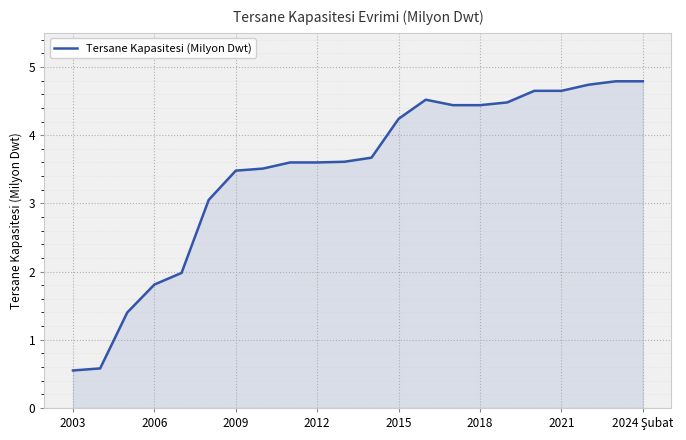

What is the difference between the maximum and minimum values?

4.2